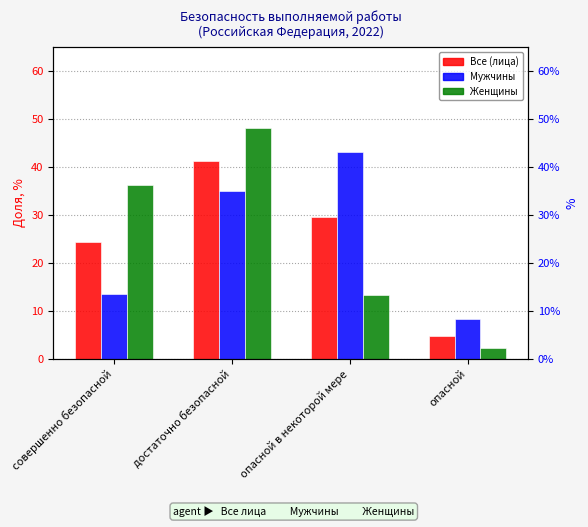

Which has a higher value, совершенно безопасной or опасной?

совершенно безопасной